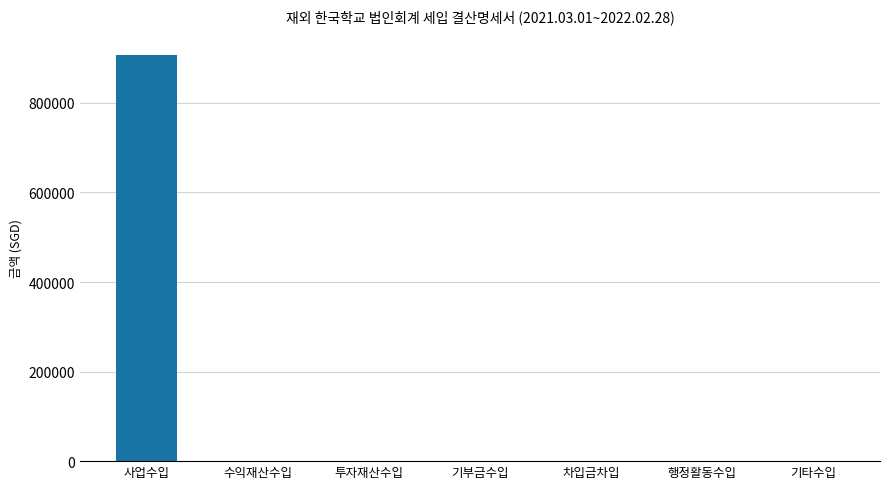

Which has a higher value, 사업수입 or 수익재산수입?

사업수입